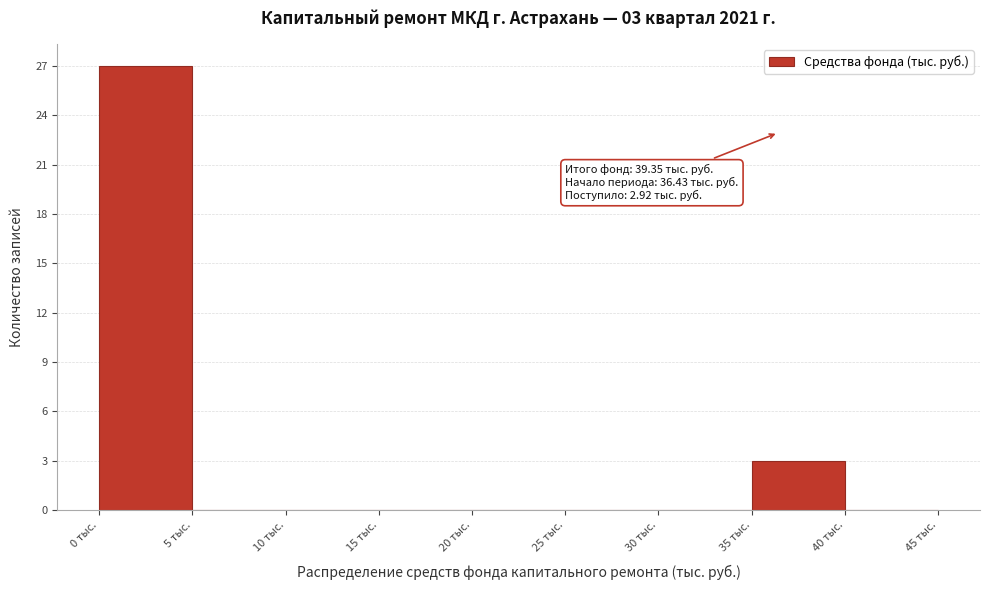

Which range on the x-axis has the tallest bar?

0 to 5